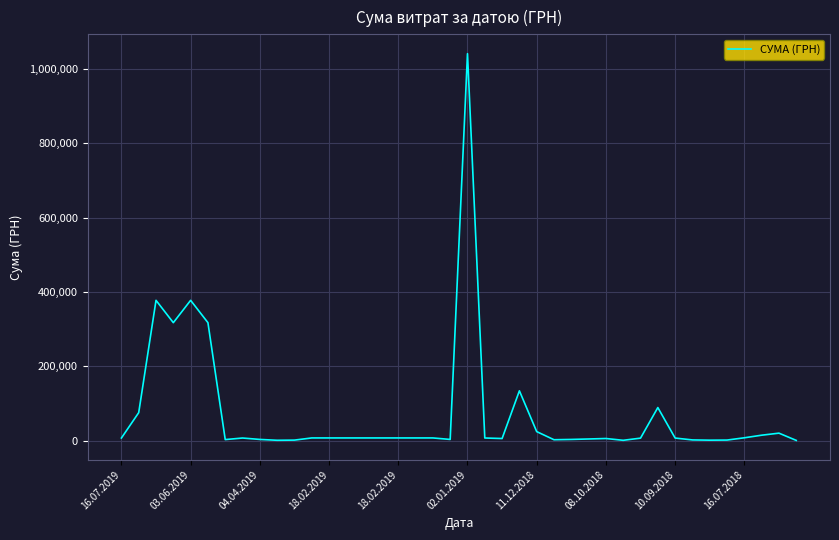

What is the difference between the maximum and minimum values?

1040747.7